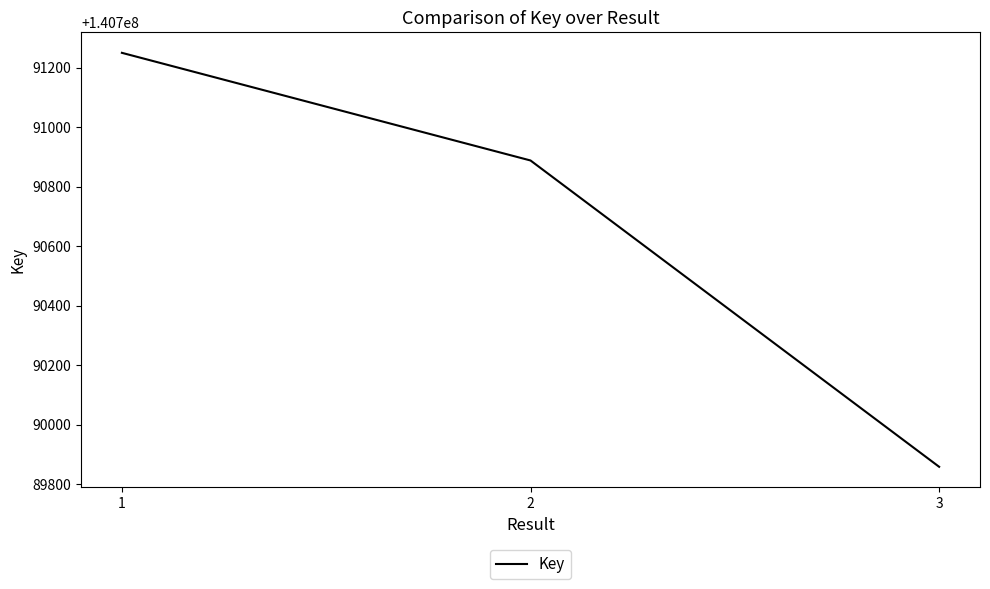

Is this an area chart (filled region under the line)?

No